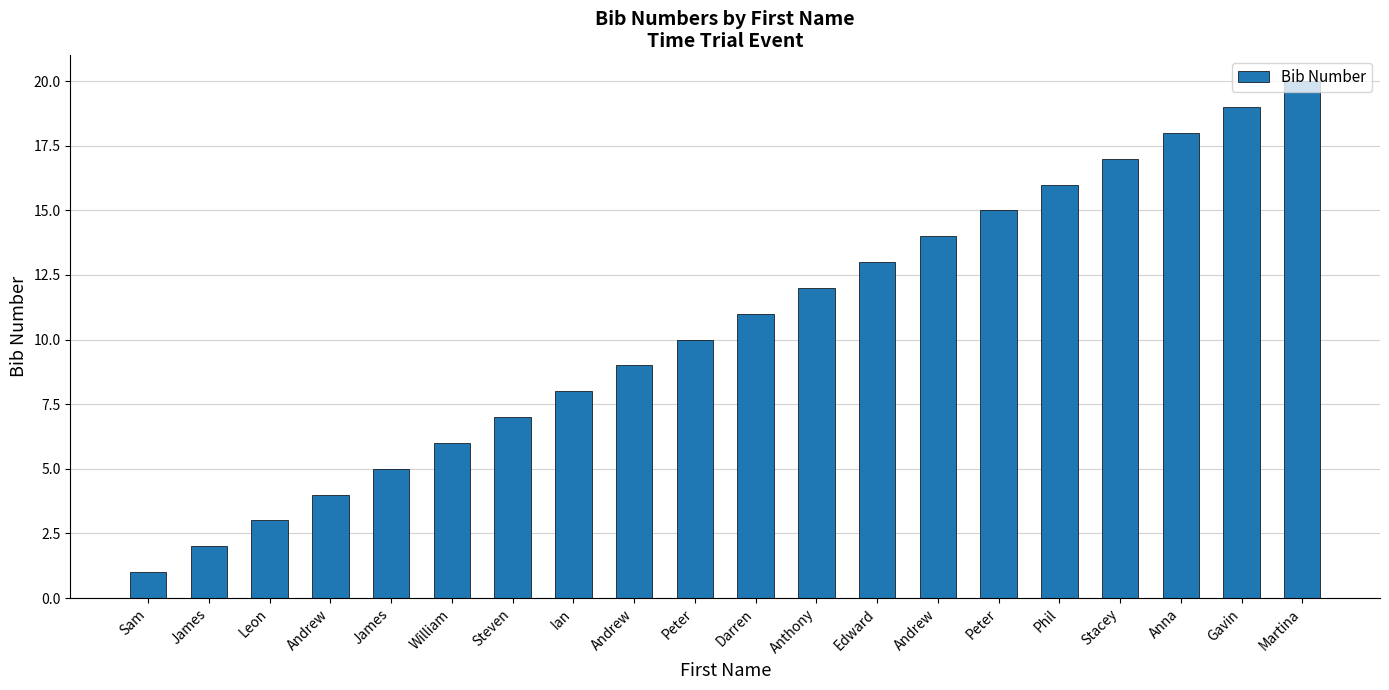

True or false: the data shows 18 at Anthony.

False